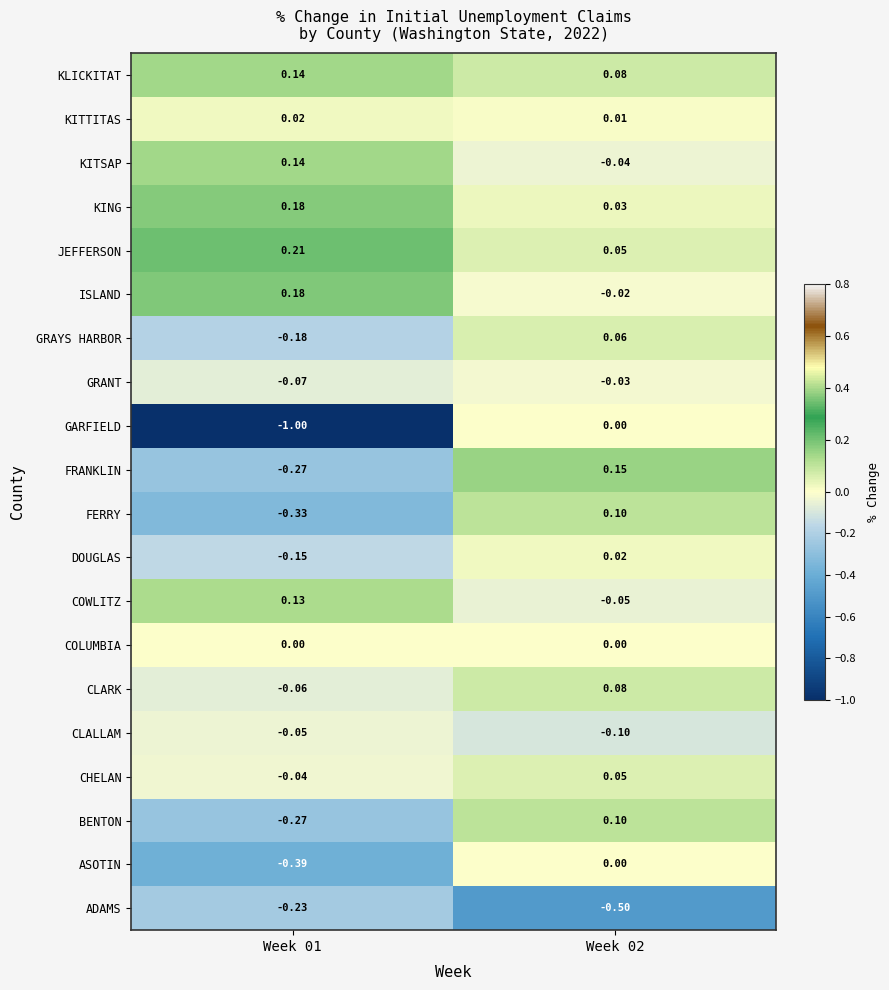

Which series has the largest range (max minus min)?

GARFIELD